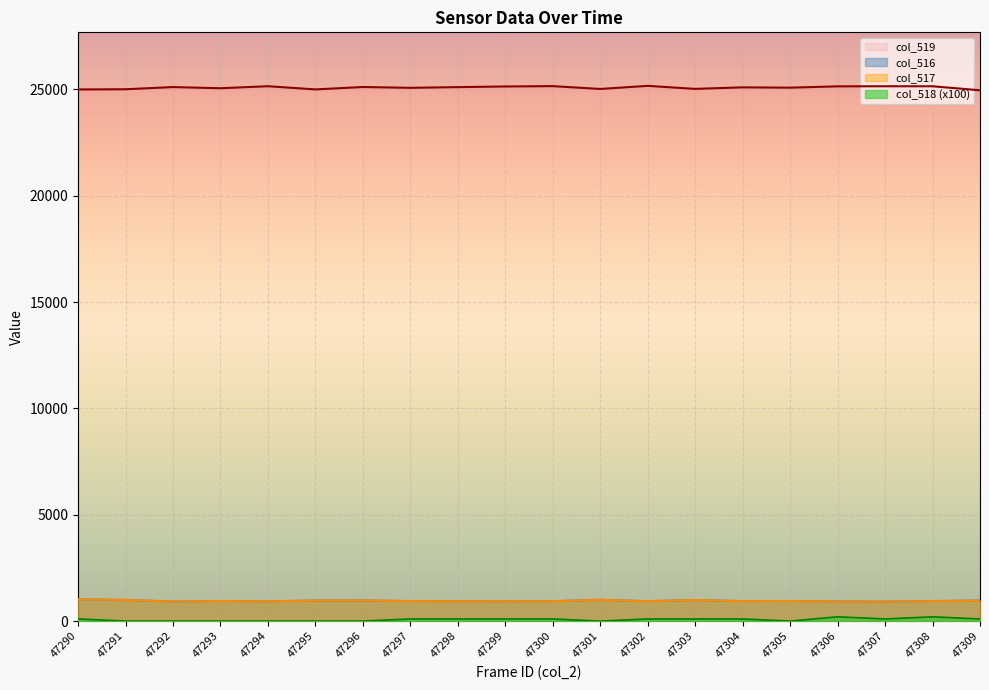

True or false: col_516 has a value of 938 at 47304.

True